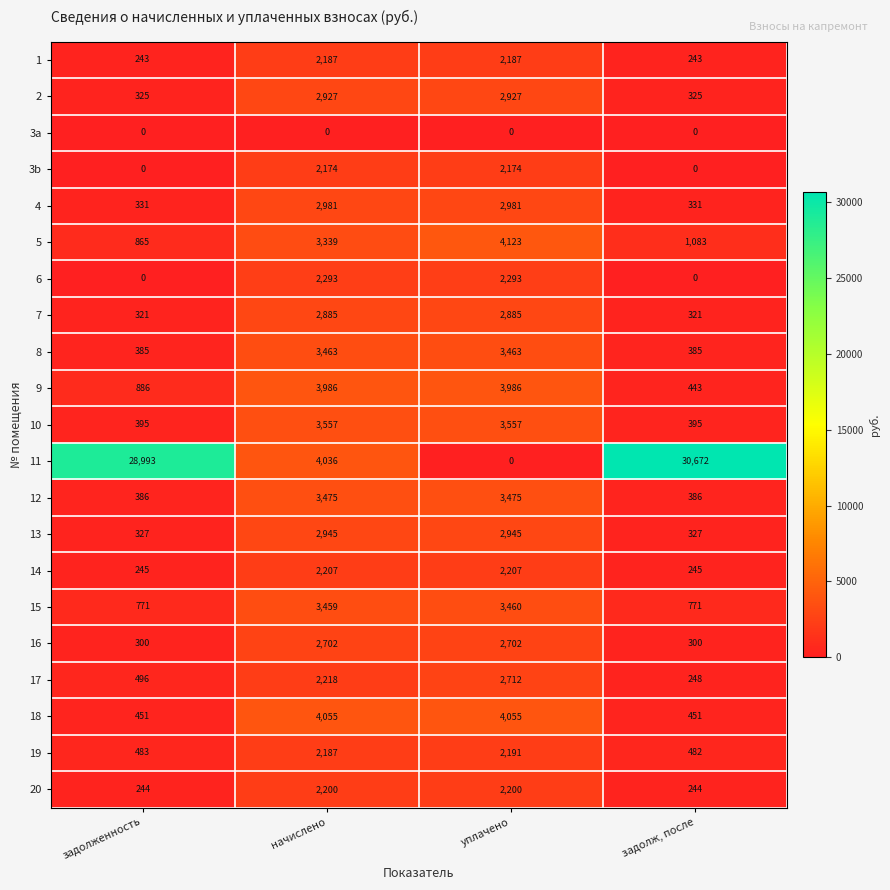

What is the sum of all 14 values?

4904